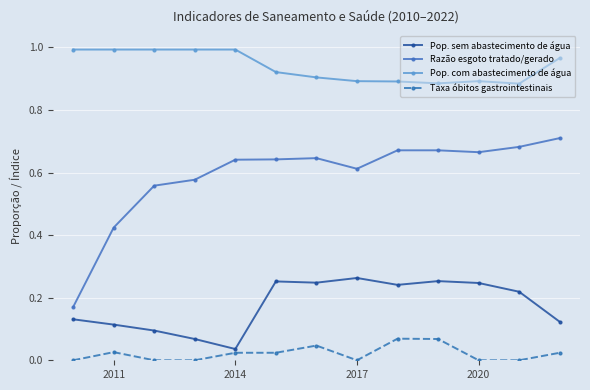

Which series has the largest total across all categories?

Pop. com abastecimento de água